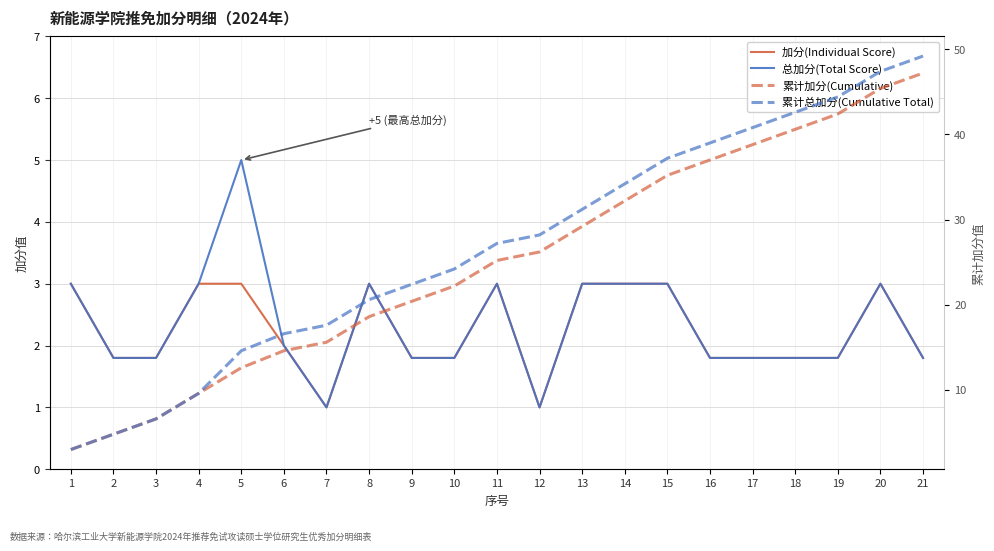

How many lines are shown in the chart?

4